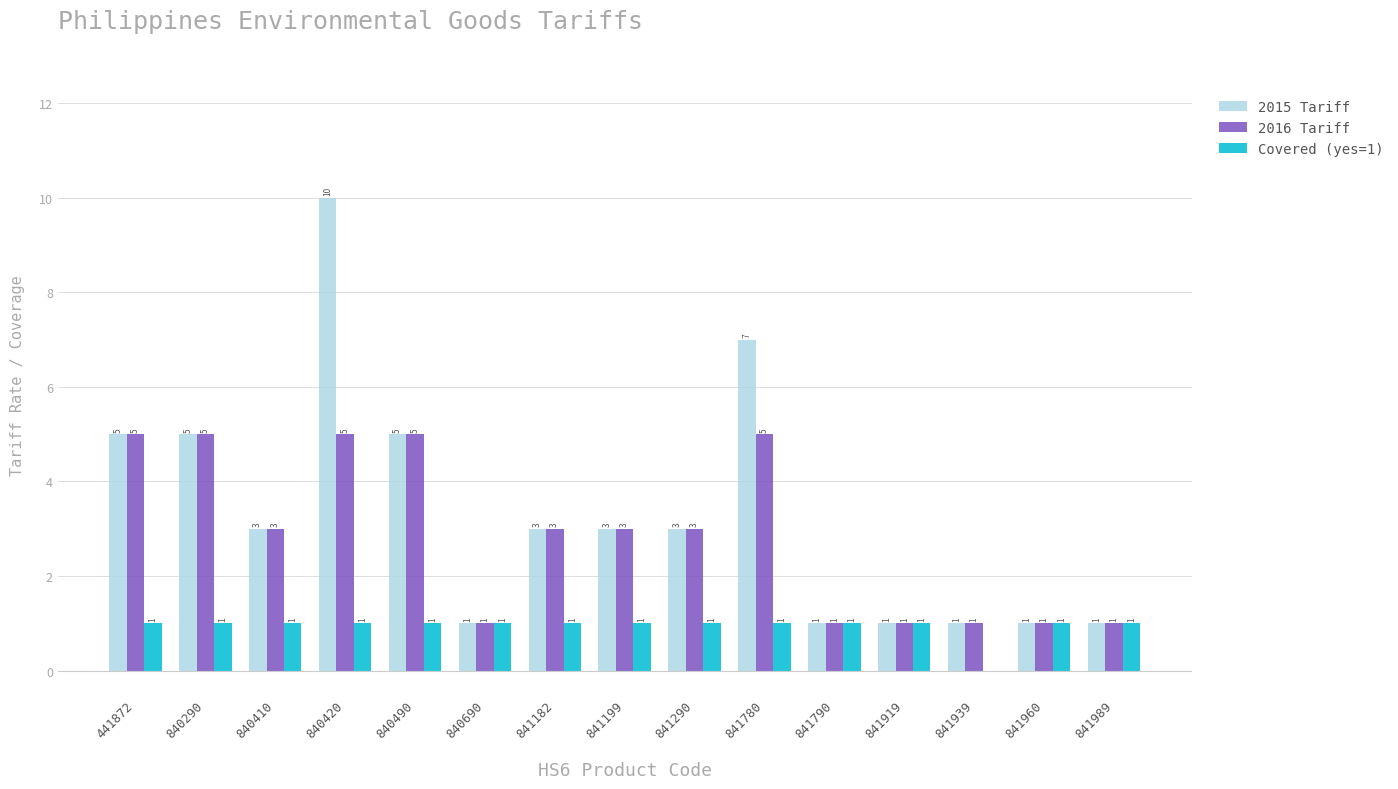

Reading left to right, list all the values displayed in this chart.

2015 Tariff: 5	5	3	10	5	1	3	3	3	7	1	1	1	1	1
2016 Tariff: 5	5	3	5	5	1	3	3	3	5	1	1	1	1	1
Covered (yes=1): 1	1	1	1	1	1	1	1	1	1	1	1	0	1	1